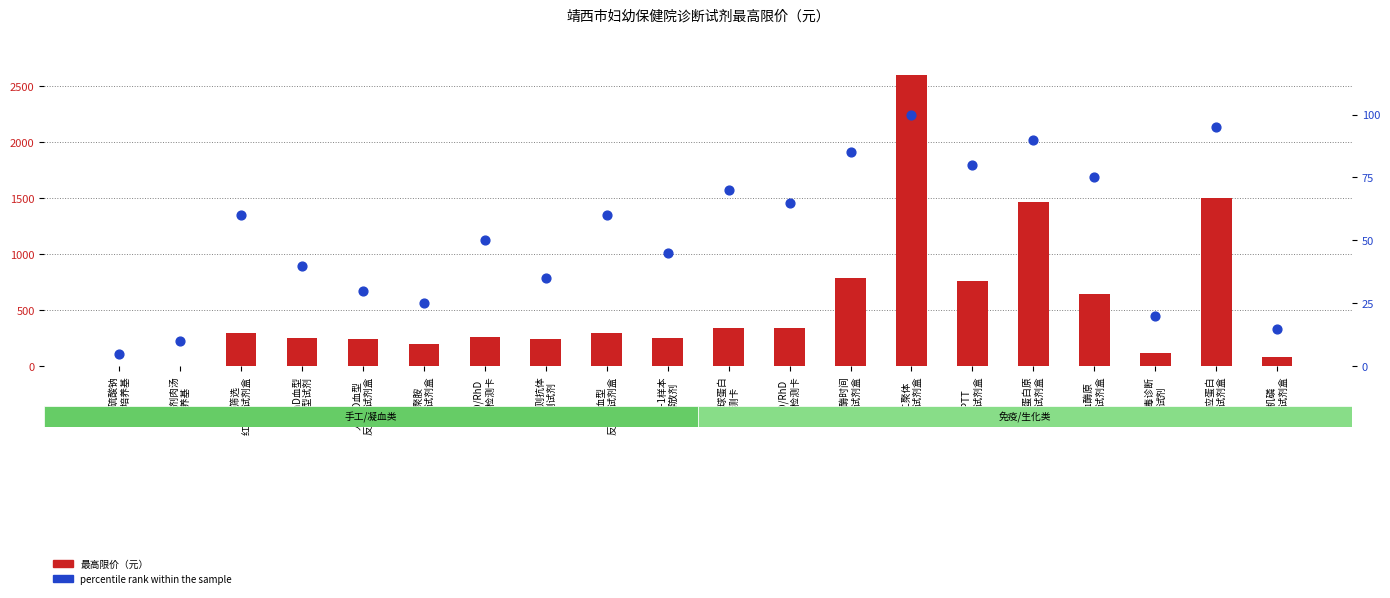

What is the total value across all series at ABO/RhD
血型检测卡?

314.0